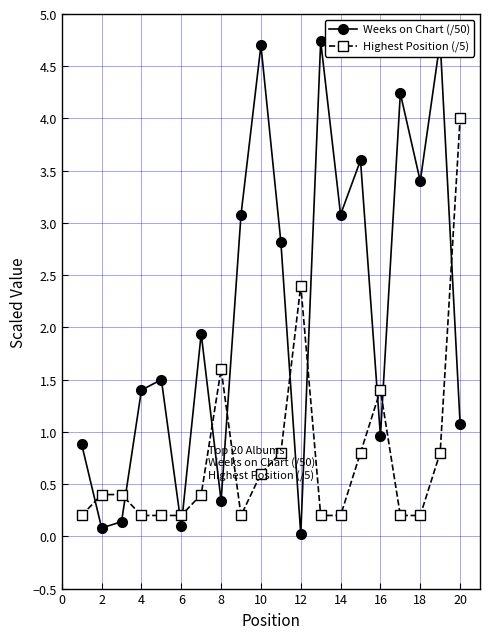

What is the highest value of the Highest Position (/5) series?

4.0